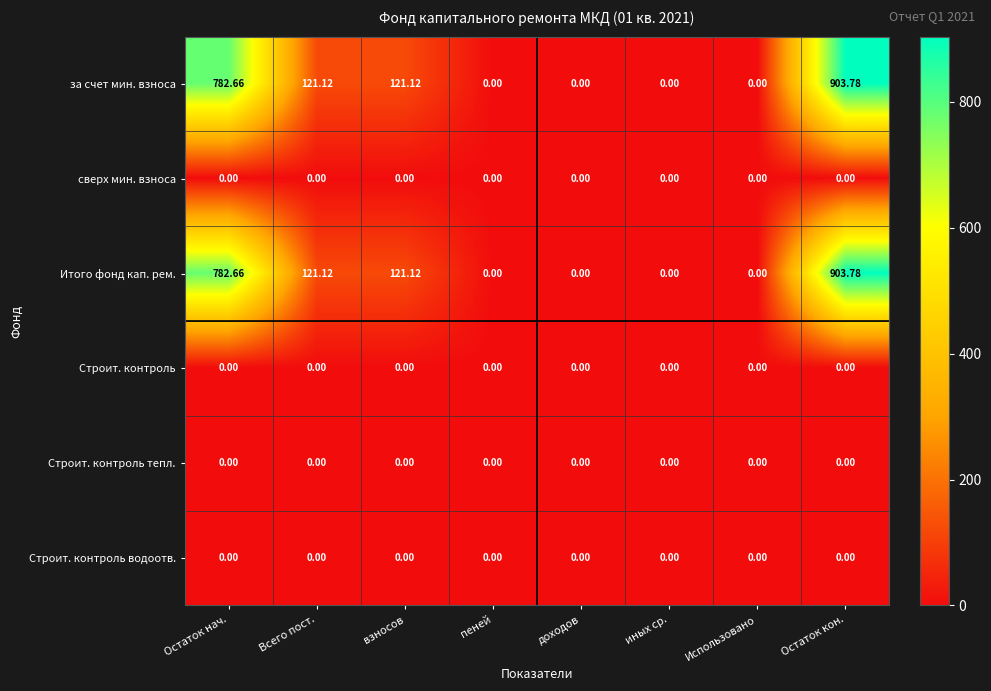

Where does the Итого фонд кап. рем. series first go above 121?

Остаток нач.